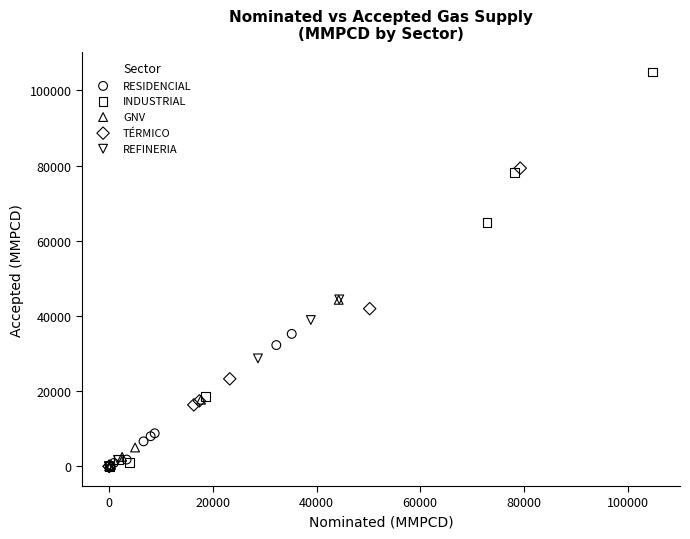

What are all the series names shown in the legend?

RESIDENCIAL, INDUSTRIAL, GNV, TÉRMICO, REFINERIA